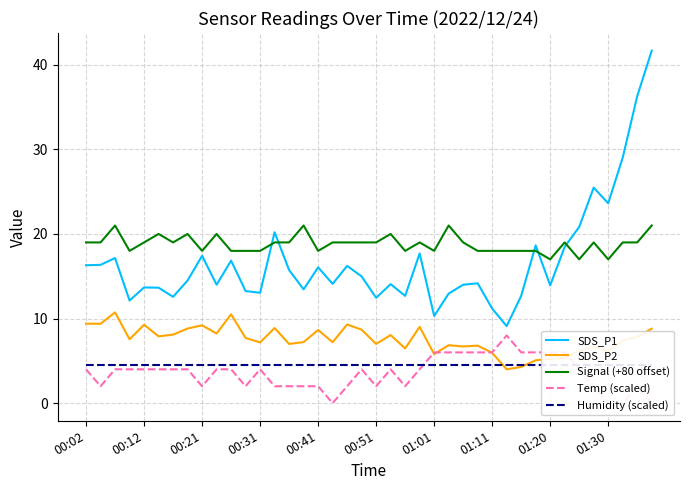

The Signal (+80 offset) series shows 10.4 at 00:12. True or false?

False